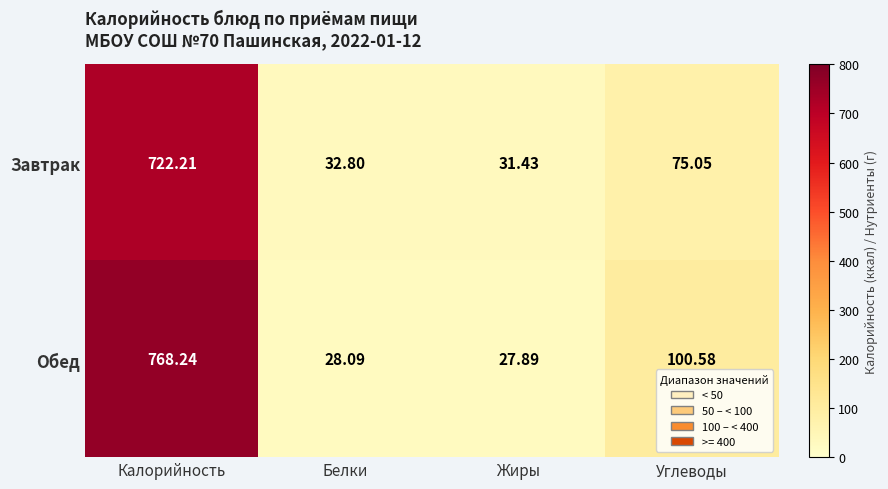

What is the difference between the highest and lowest values at Калорийность?

46.0